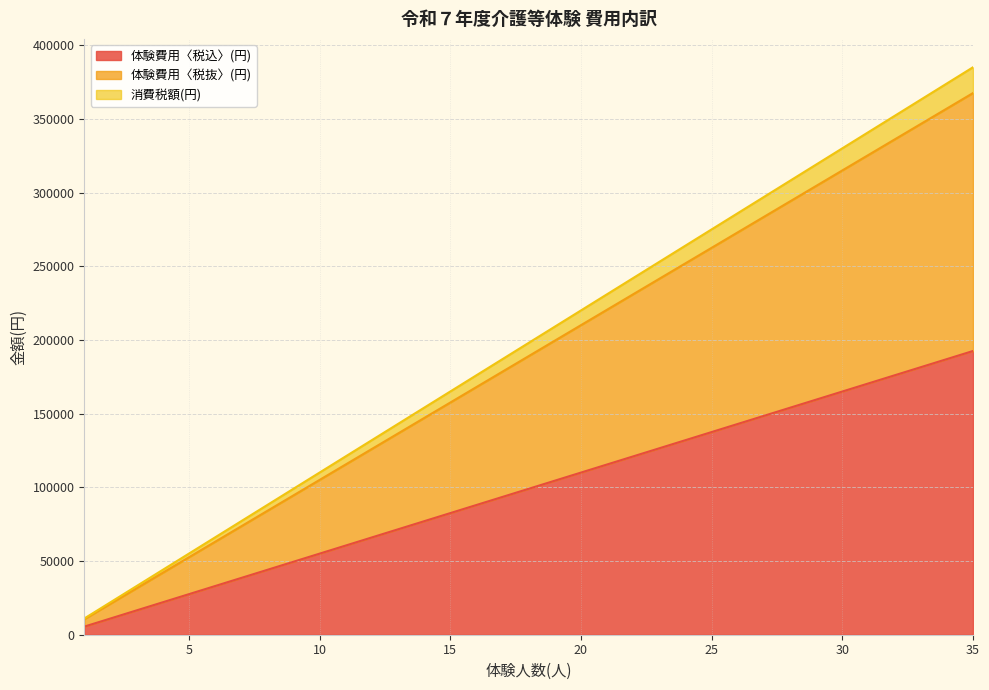

True or false: 体験費用〈税込〉(円) has a value of 34473 at 11.

False